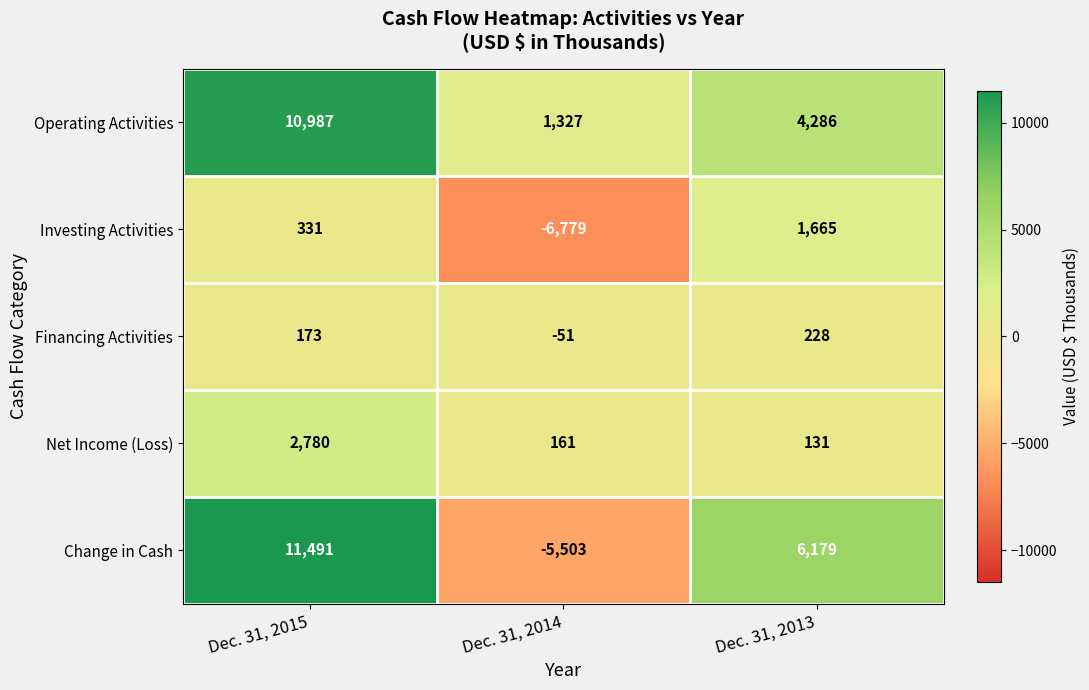

Reading left to right, extract all data points from this chart.

Operating Activities: 10987	1327	4286
Investing Activities: 331	-6779	1665
Financing Activities: 173	-51	228
Net Income (Loss): 2780	161	131
Change in Cash: 11491	-5503	6179